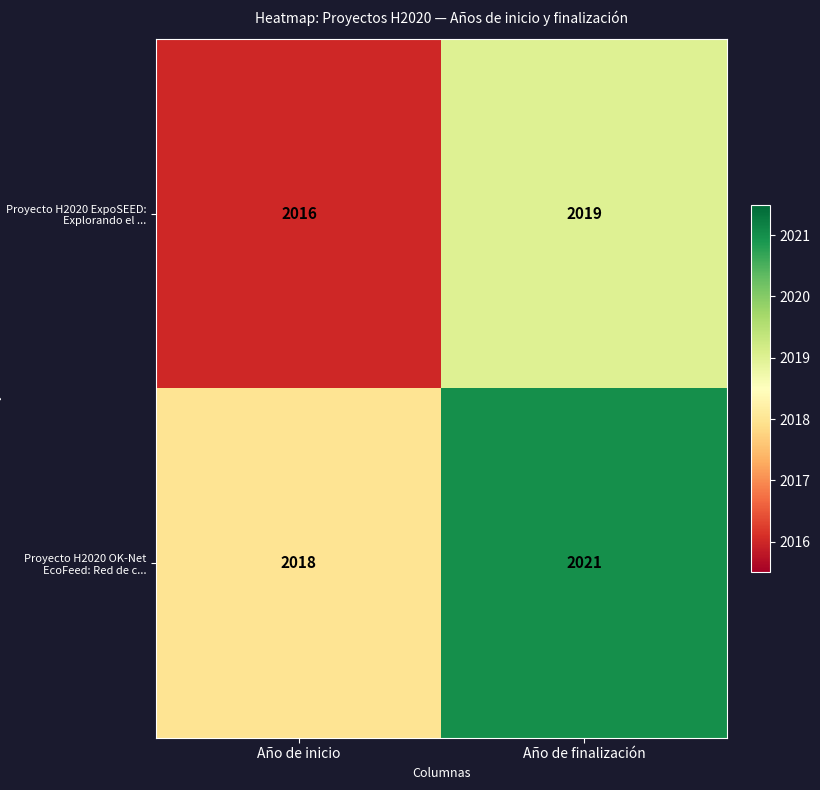

At which category does the chart reach its minimum across all series?

Año de inicio